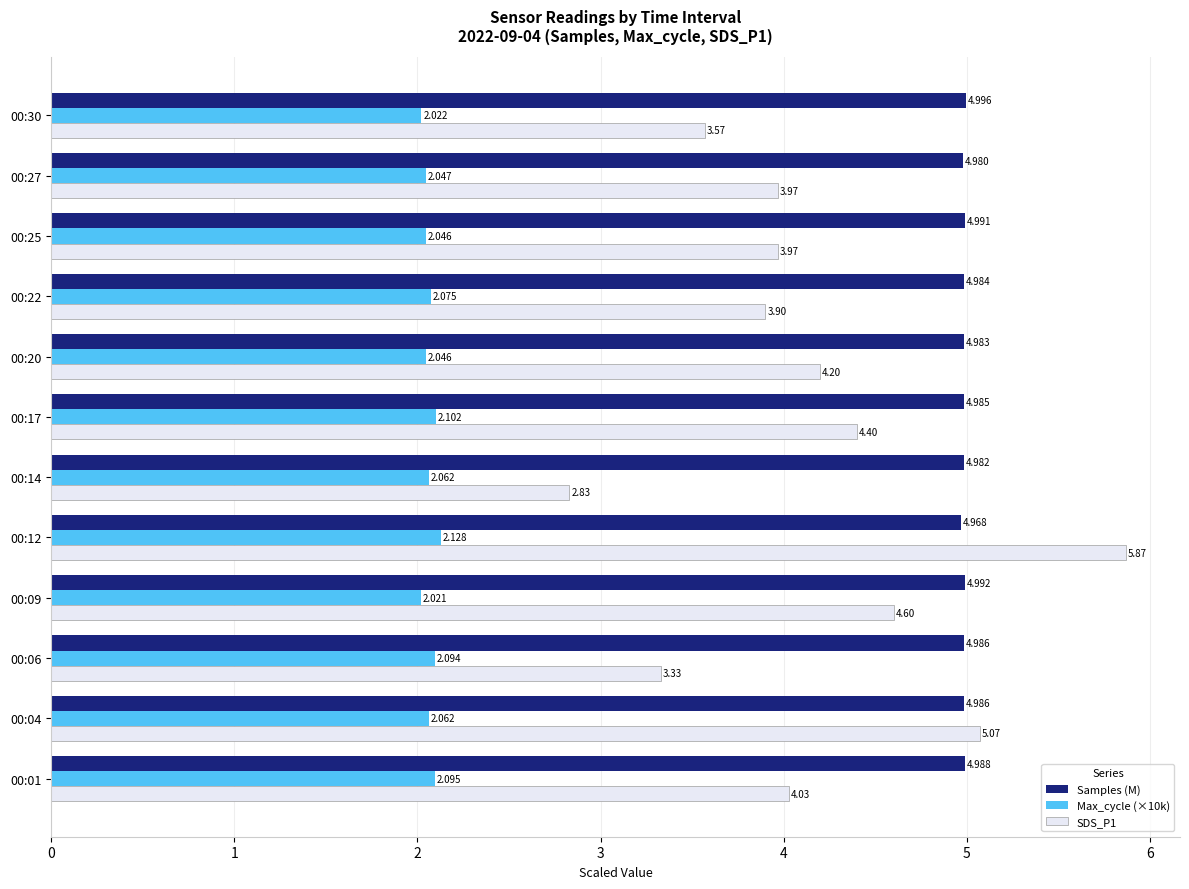

At which label does SDS_P1 reach its peak?

00:12